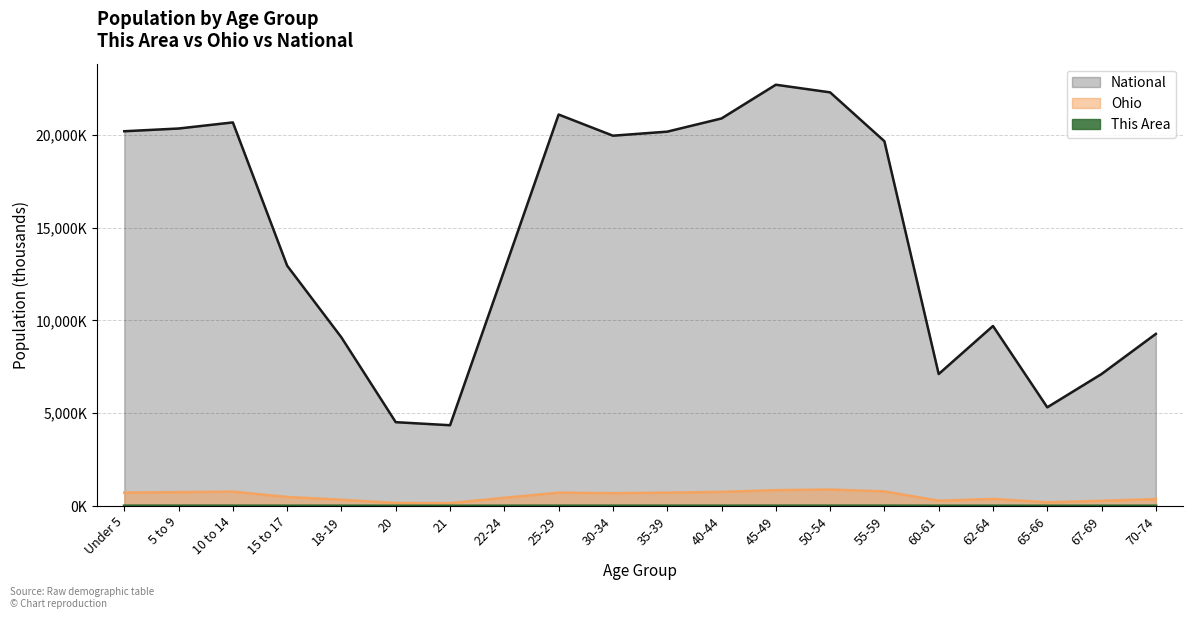

Which category has the highest value in the National series?

45-49